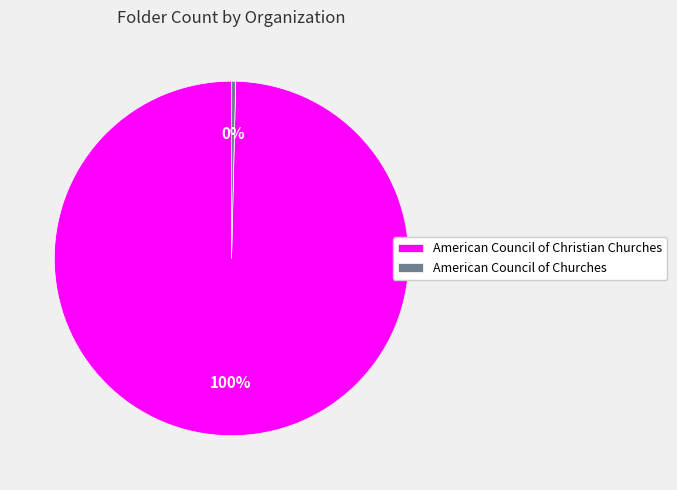

Is the sum of American Council of Churches and American Council of Christian Churches greater than half?

Yes